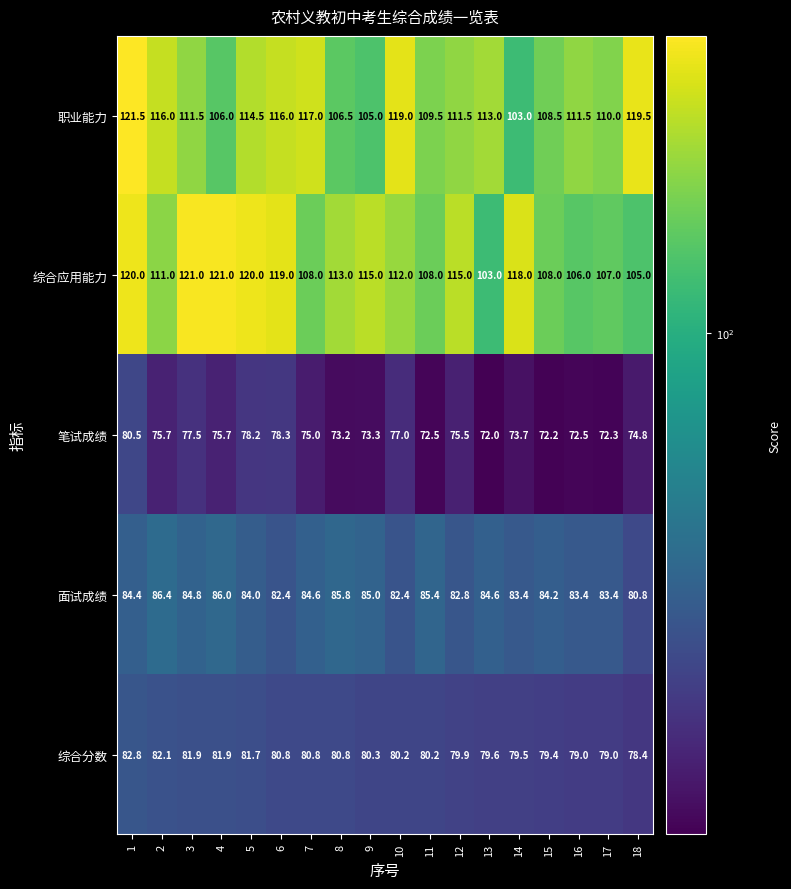

Which category has the lowest value across all series?

13